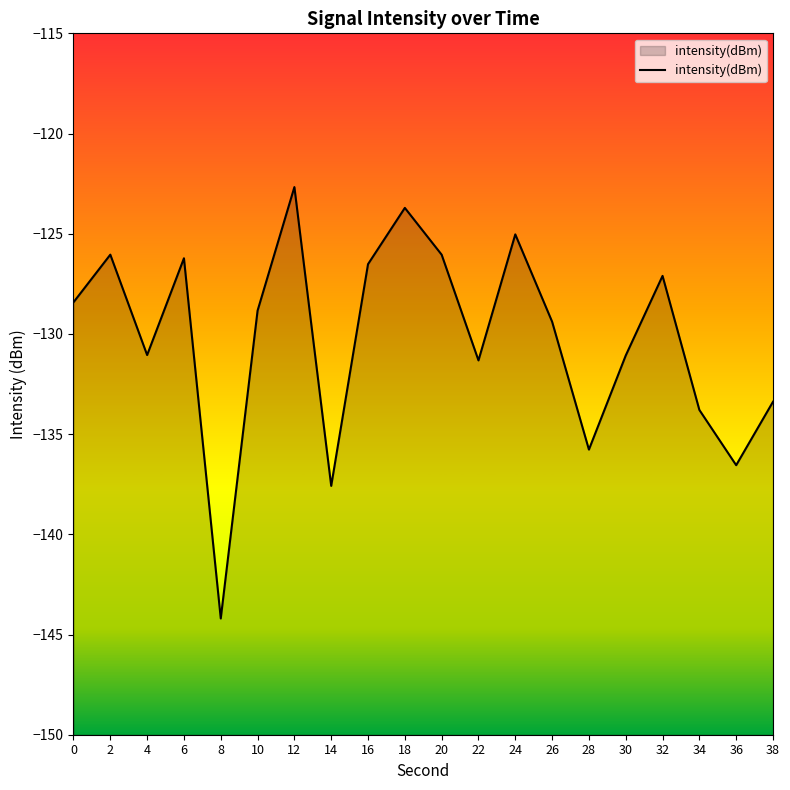

Read the value at 32.

-127.1